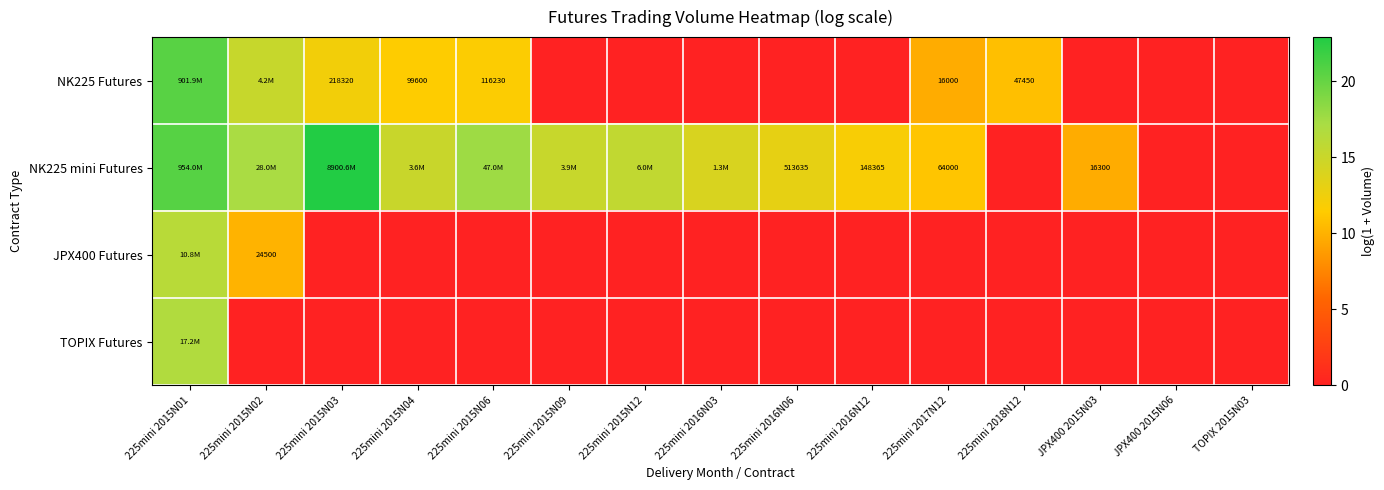

Count the number of data series in this chart.

4